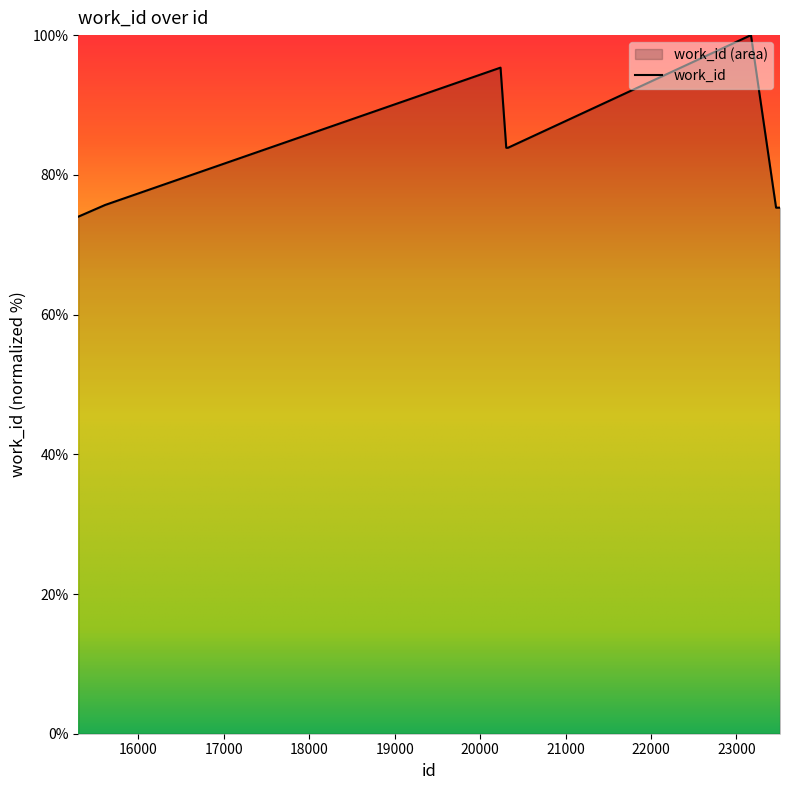

At which label does the data first exceed 75?

15611